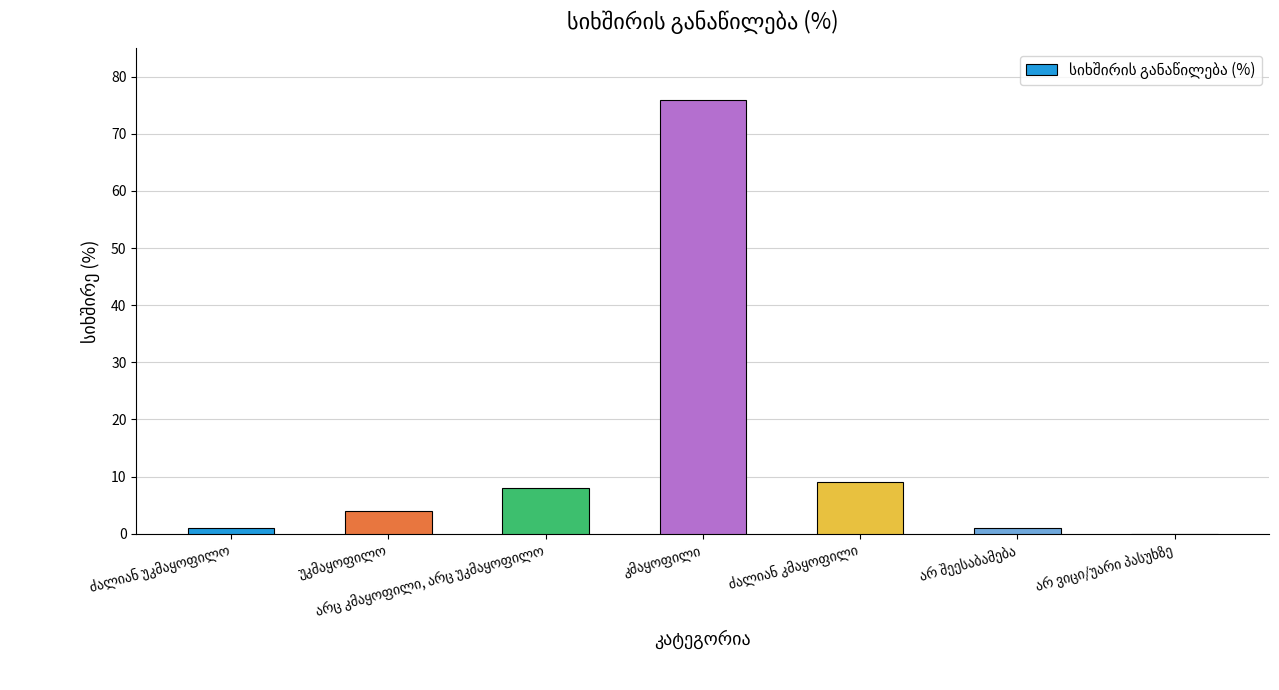

What is the greatest value displayed?

76